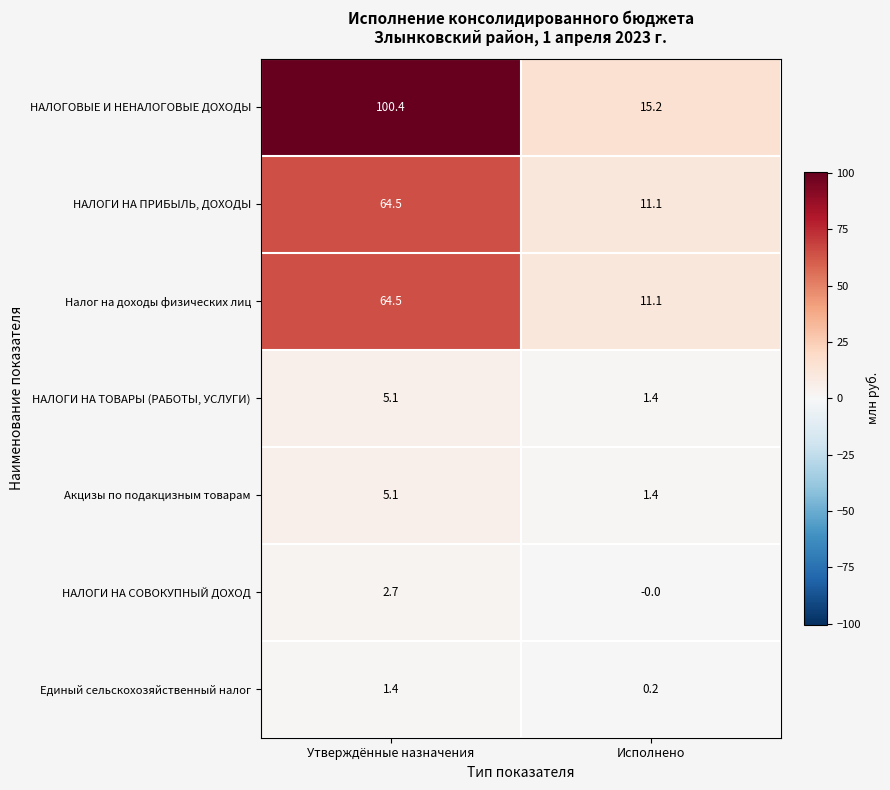

Which series has the widest spread of values?

НАЛОГОВЫЕ И НЕНАЛОГОВЫЕ ДОХОДЫ